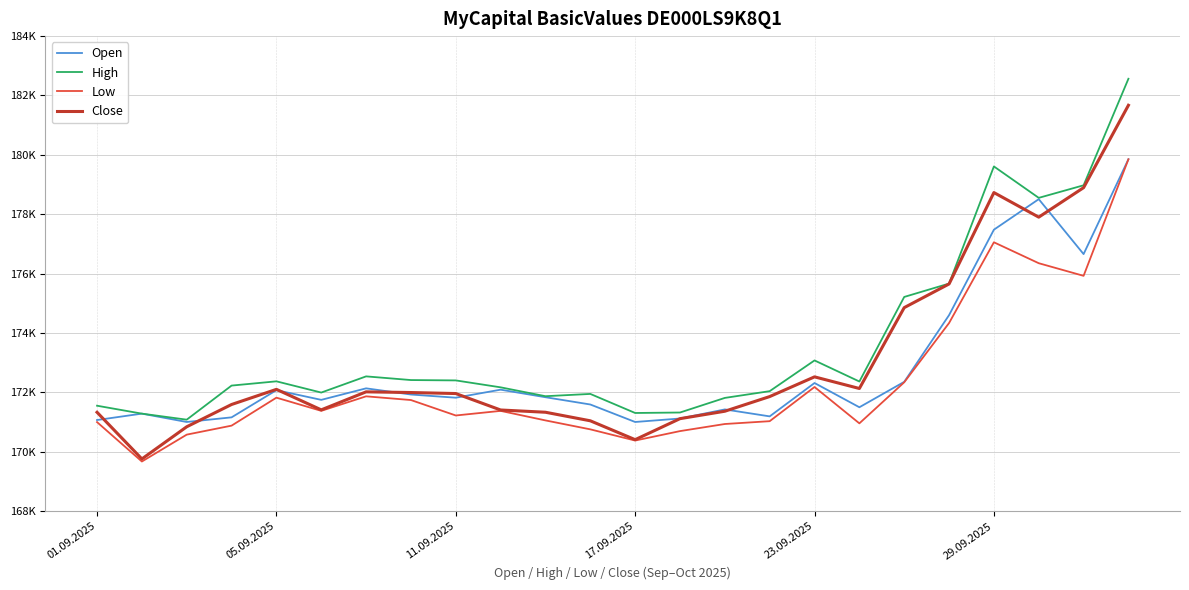

What are all the series names shown in the legend?

Open, High, Low, Close